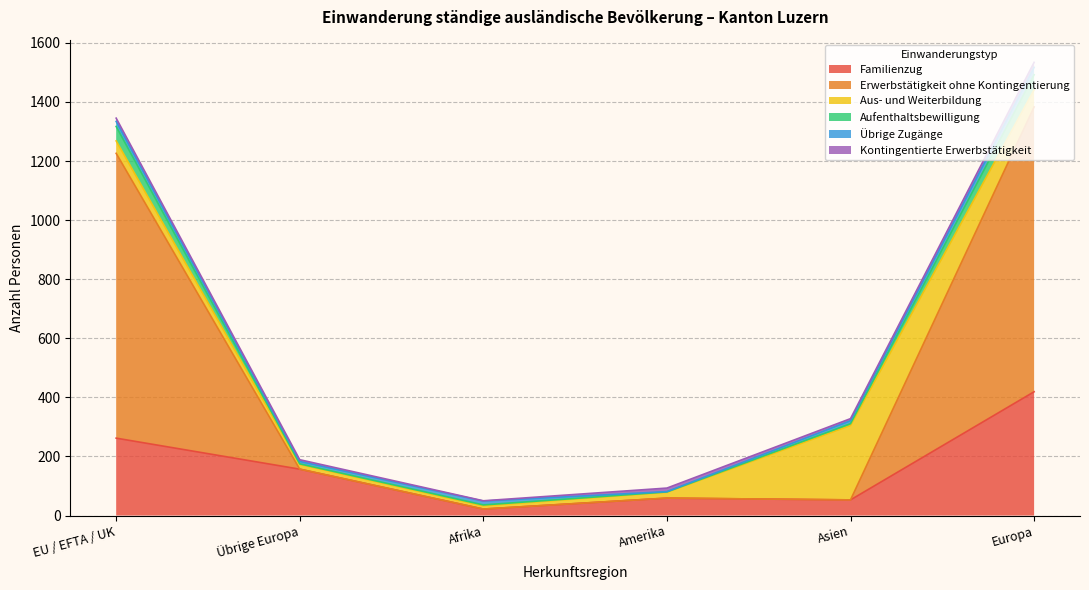

What is the total value across all series at Übrige Europa?

189